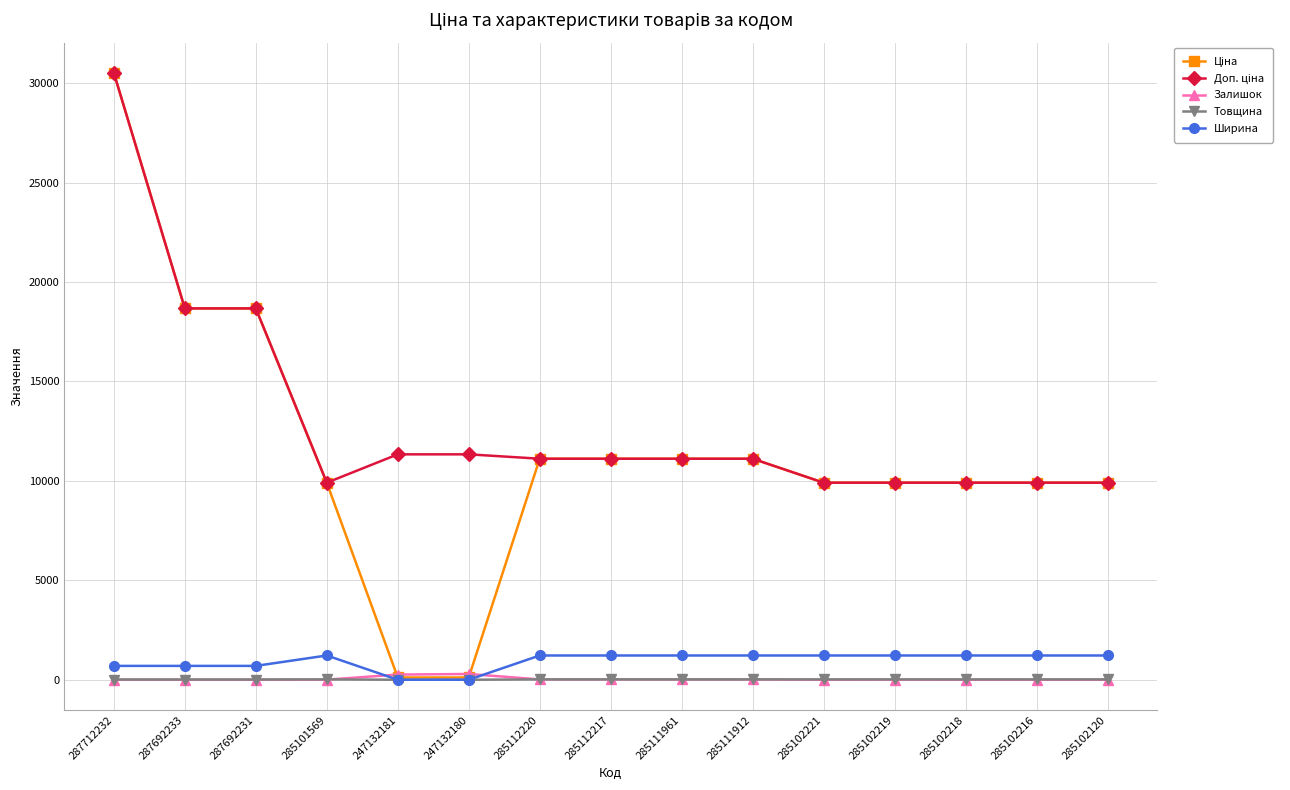

What is the highest value of the Ширина series?

1220.0